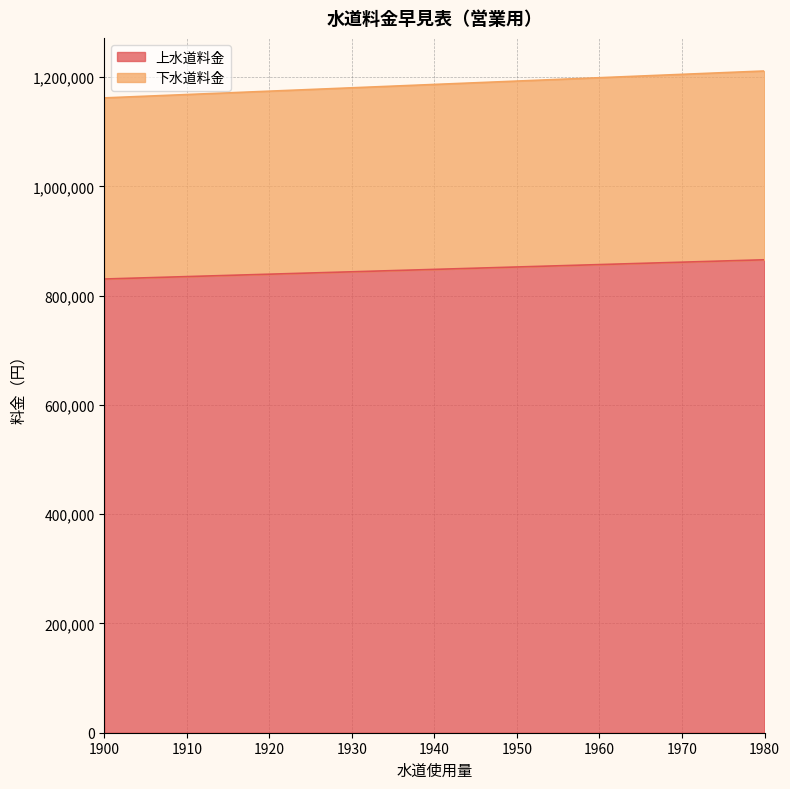

True or false: 上水道料金 and 下水道料金 intersect in this chart.

False